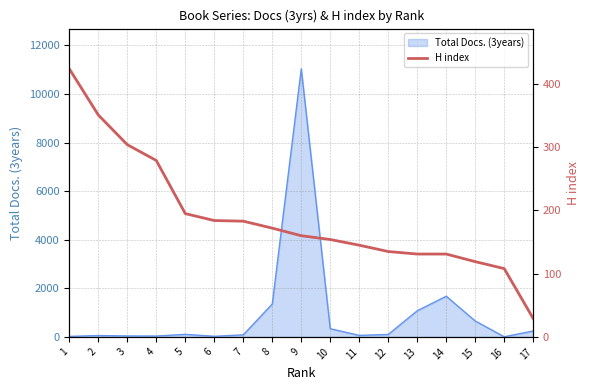

List the labels in order of value, largest first.

1, 2, 3, 4, 5, 6, 7, 8, 9, 10, 11, 12, 13, 14, 15, 16, 17